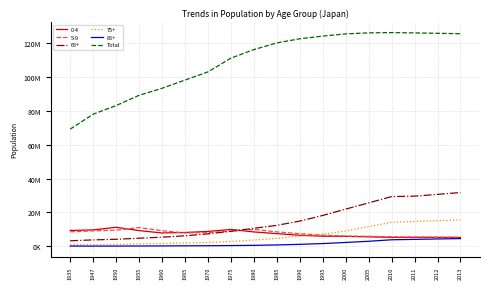

What are all the series names shown in the legend?

0-4, 5-9, 65+, 75+, 85+, Total